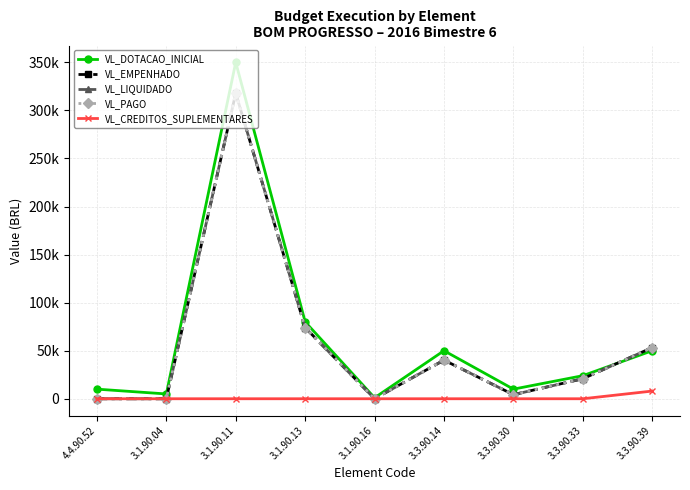

What is the difference between the maximum and minimum values in the VL_CREDITOS_SUPLEMENTARES series?

8000.0